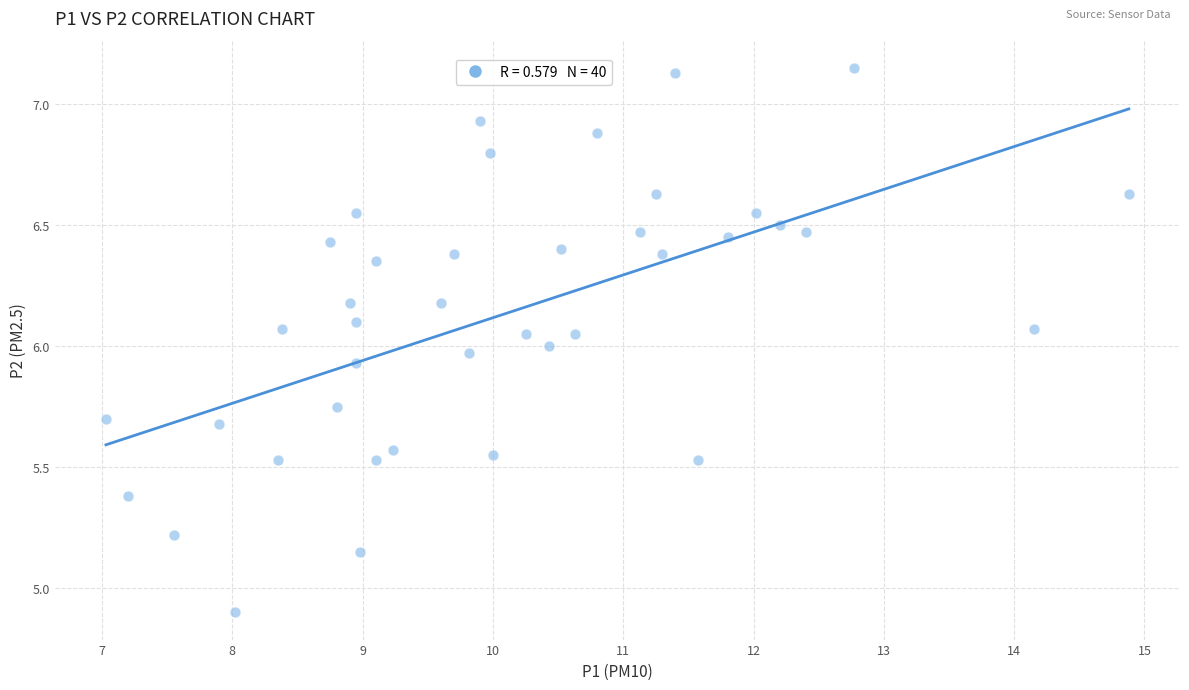

What is the range of X values (max minus min)?

7.9